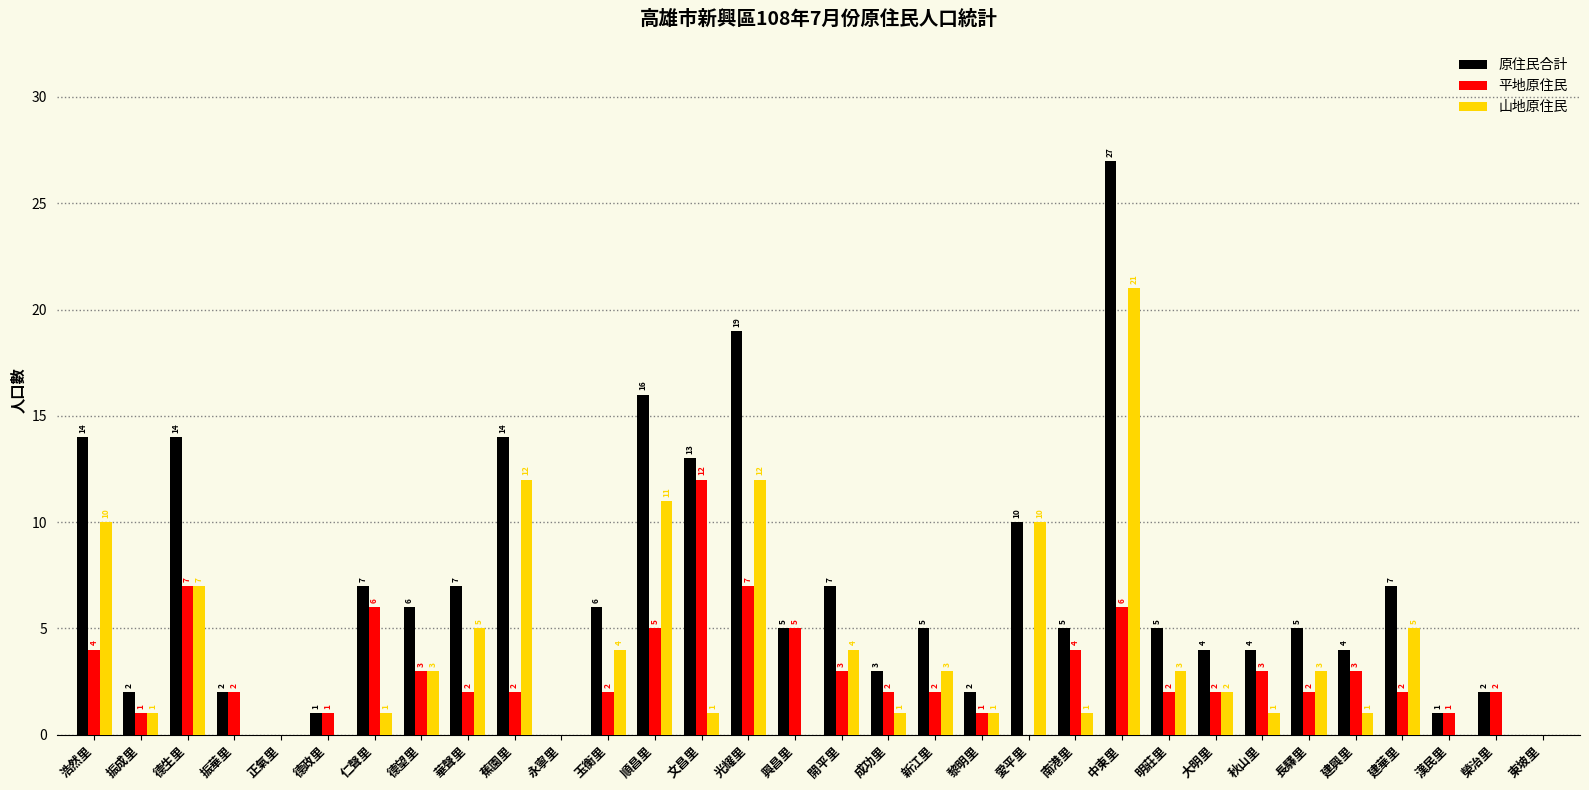

At which label does 山地原住民 reach its peak?

中東里